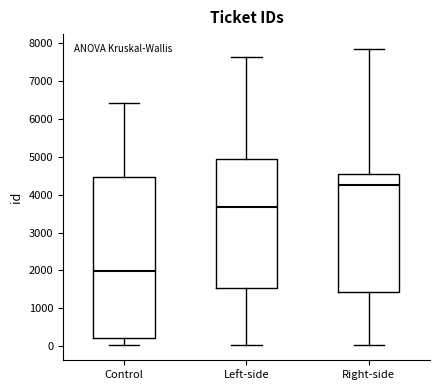

Reading left to right, transcribe this box plot: for each box, give where its median line is, the range the box spans, and where its two whiskers end, as read against the y-axis. The values are not printed on the chart, so give them approximately, as read against the axis.

Control: median 2000, box 200 to 4500, whiskers 0 to 6400
Left-side: median 3700, box 1500 to 4900, whiskers 0 to 7600
Right-side: median 4300, box 1400 to 4500, whiskers 0 to 7900